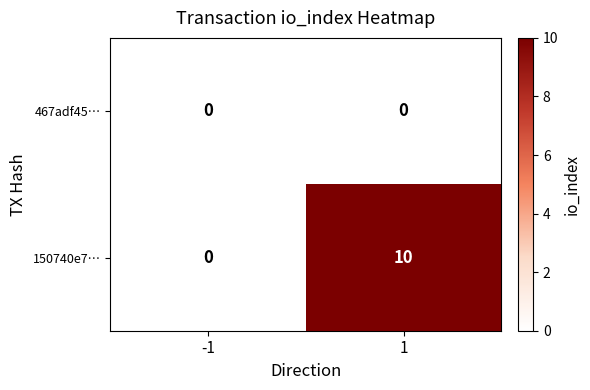

Which series has the largest total across all categories?

150740e7…